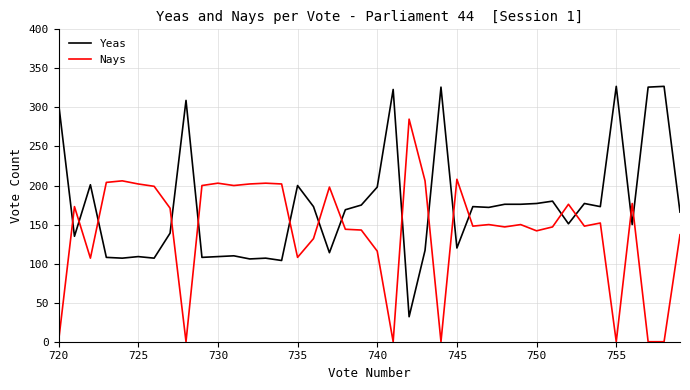

How many values in the Yeas series are below 172?

20